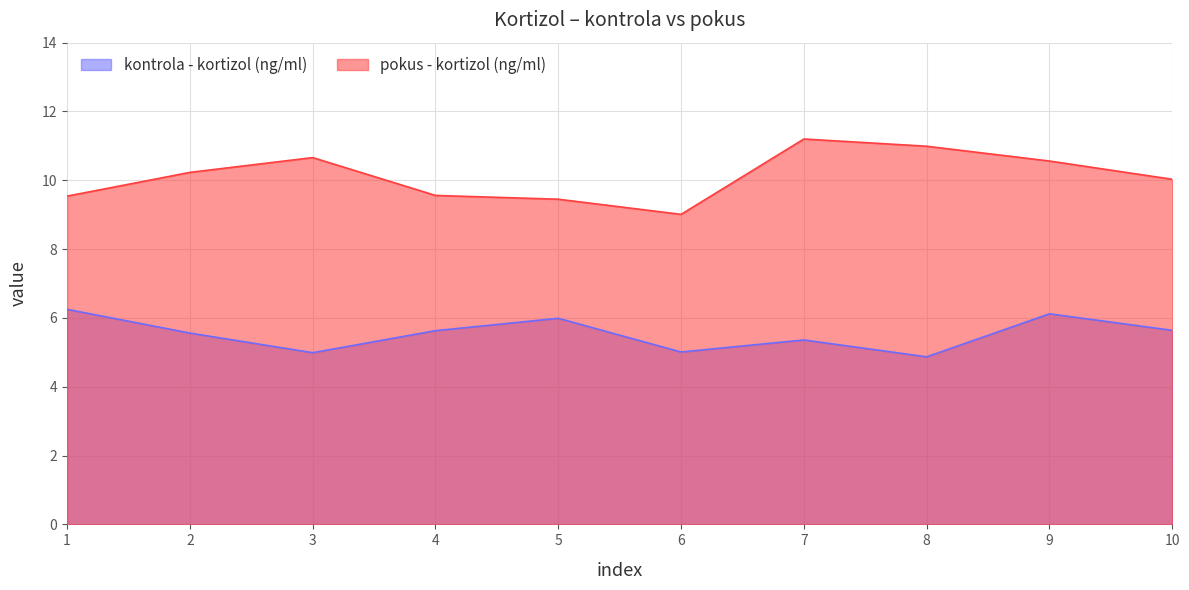

Where is the first local maximum for kontrola - kortizol (ng/ml)?

5